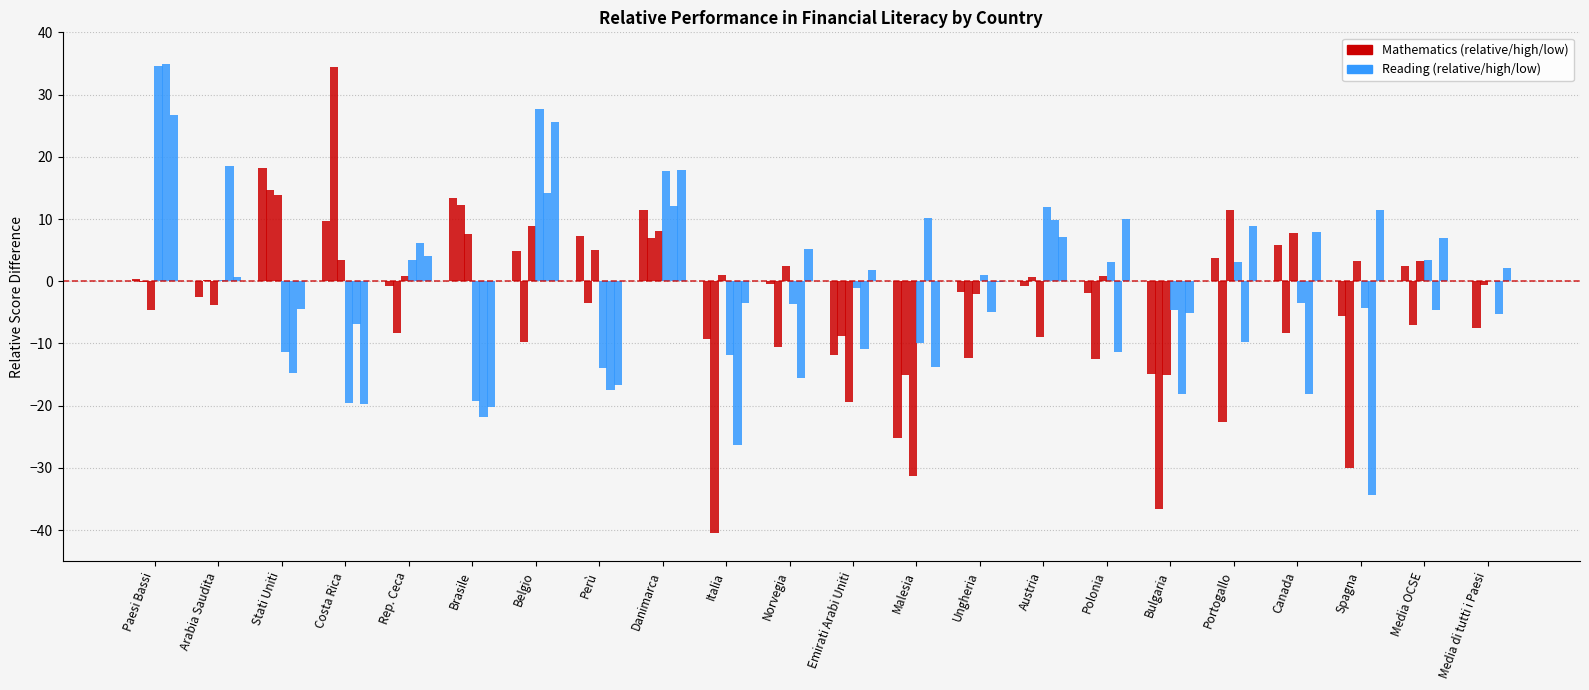

What is the maximum value shown in the chart?

34.9